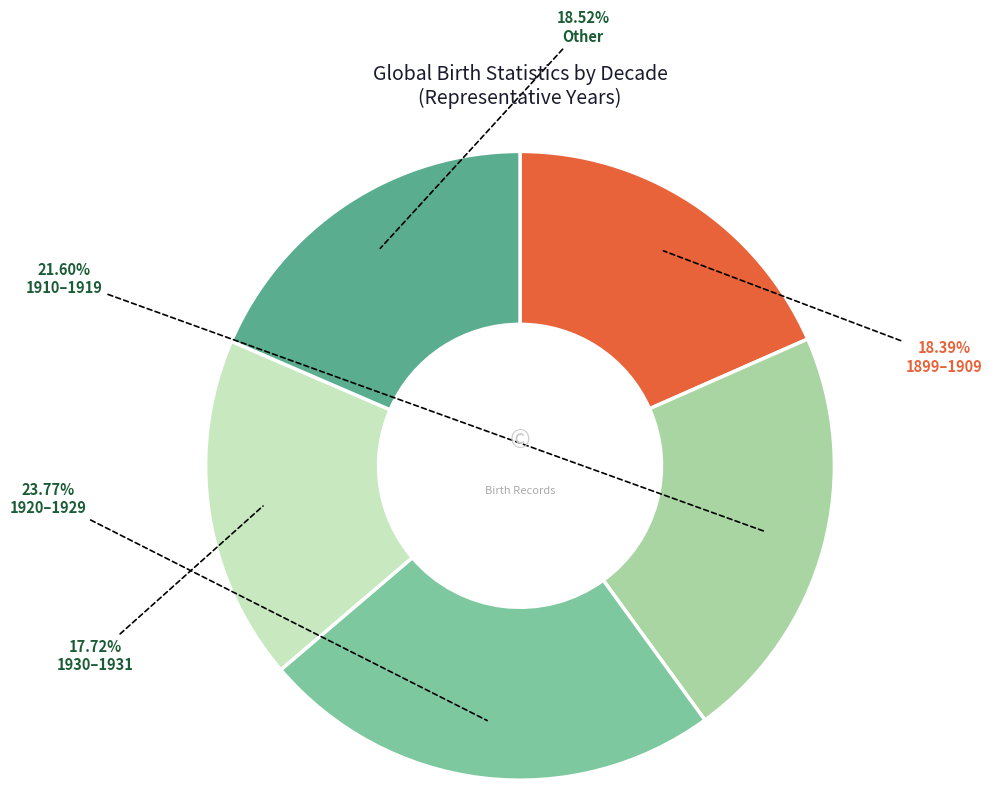

Approximately how many times larger is the value at Other compared to 1930–1931?

1.0